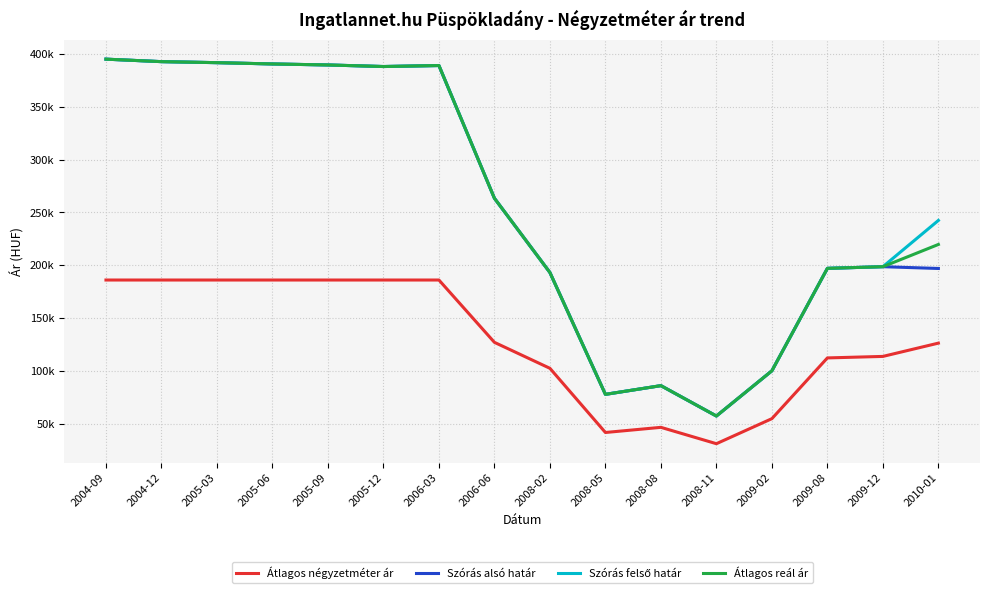

Reading left to right, what are all the values shown in this chart?

Átlagos négyzetméter ár: 2004-09=186170	2004-12=186170	2005-03=186170	2005-06=186170	2005-09=186170	2005-12=186170	2006-03=186170	2006-06=127250	2008-02=102706	2008-05=42031	2008-08=46905	2008-11=31432	2009-02=55113	2009-08=112527	2009-12=113951	2010-01=126512
Szórás alsó határ: 2004-09=394956	2004-12=392606	2005-03=391646	2005-06=390419	2005-09=389470	2005-12=387988	2006-03=388930	2006-06=263464	2008-02=193255	2008-05=78087	2008-08=86317	2008-11=57597	2009-02=100349	2009-08=197200	2009-12=198771	2010-01=197083
Szórás felső határ: 2004-09=394956	2004-12=392606	2005-03=391646	2005-06=390419	2005-09=389470	2005-12=387988	2006-03=388930	2006-06=263464	2008-02=193255	2008-05=78087	2008-08=86317	2008-11=57597	2009-02=100349	2009-08=197200	2009-12=198771	2010-01=242499
Átlagos reál ár: 2004-09=394956	2004-12=392606	2005-03=391646	2005-06=390419	2005-09=389470	2005-12=387988	2006-03=388930	2006-06=263464	2008-02=193255	2008-05=78087	2008-08=86317	2008-11=57597	2009-02=100349	2009-08=197200	2009-12=198771	2010-01=219791